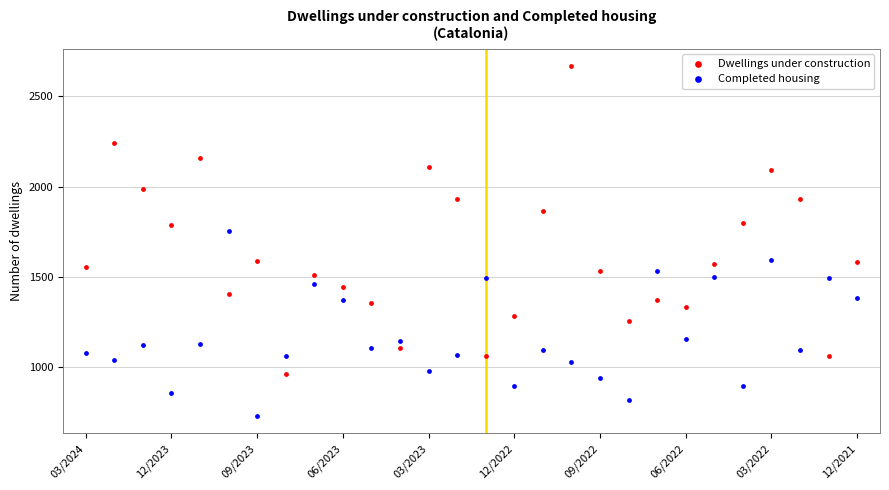

Which series contains the highest Y value?

Dwellings under construction